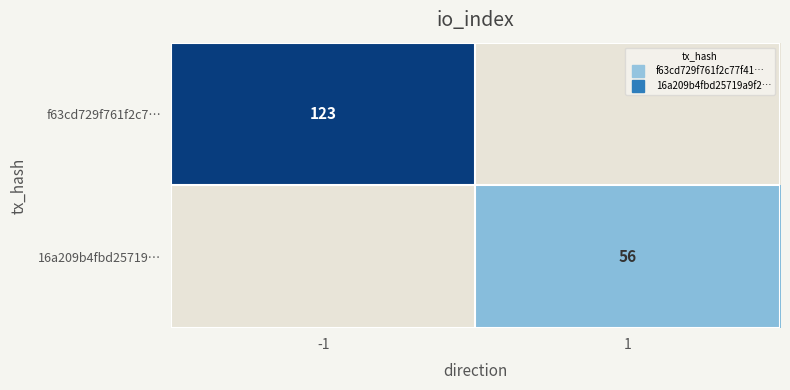

Which category has the highest value in the 16a209b4fbd25719… series?

-1